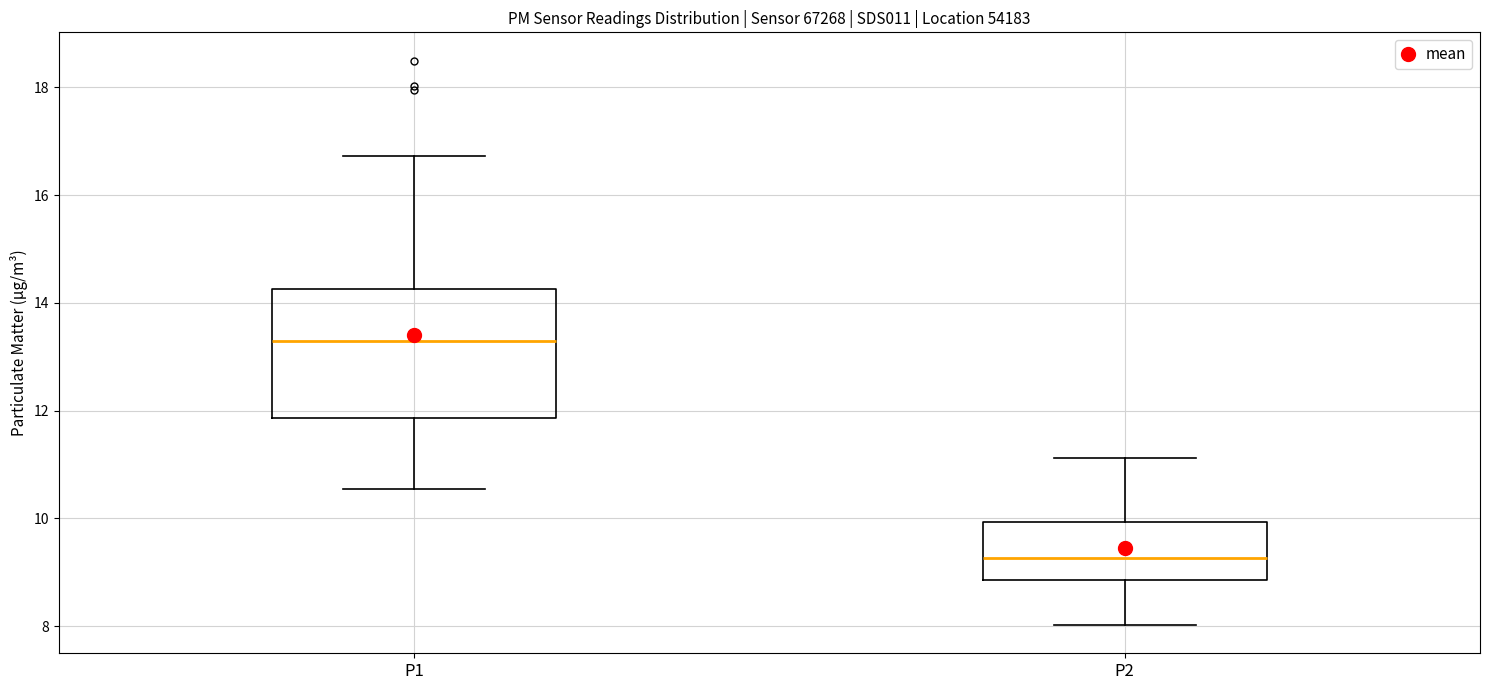

Where does the median line of the box for P1 sit on the y-axis? The values are not printed on the chart, so give them approximately, as read against the axis.

13.2